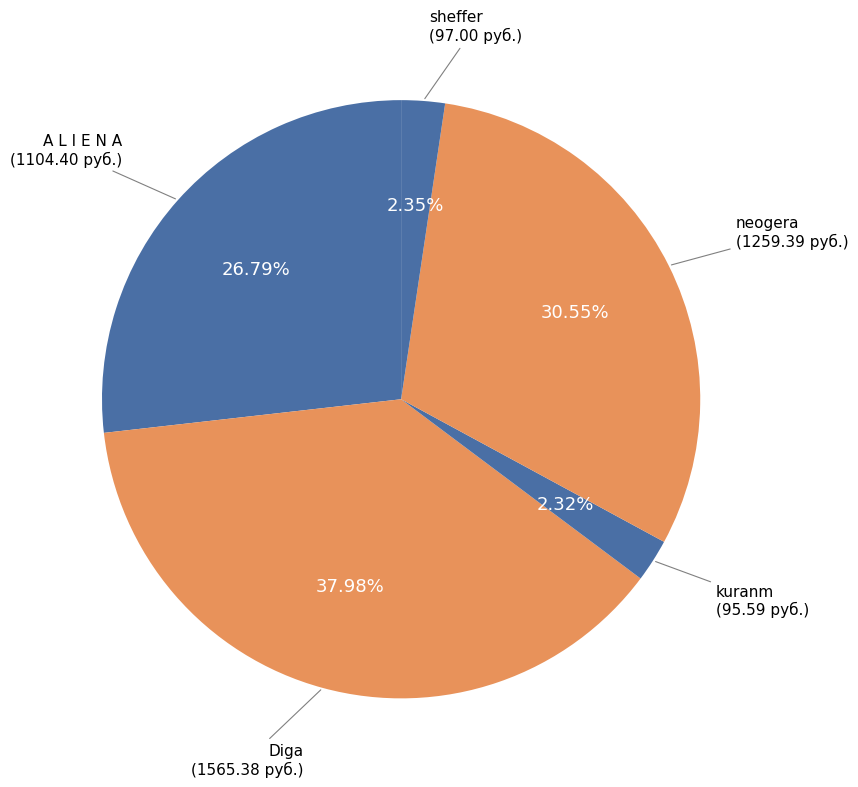

Do A L I E N A and Diga together represent more than half of the pie?

Yes